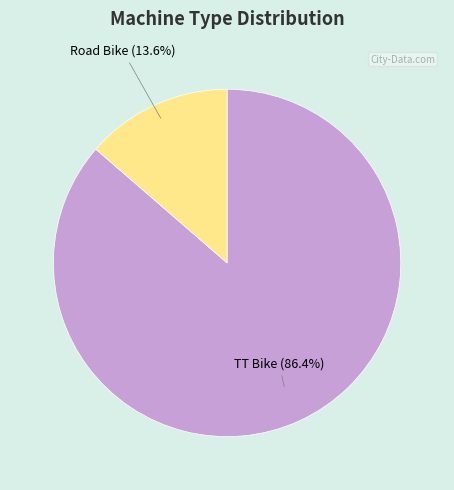

Is Road Bike the majority of the pie?

No